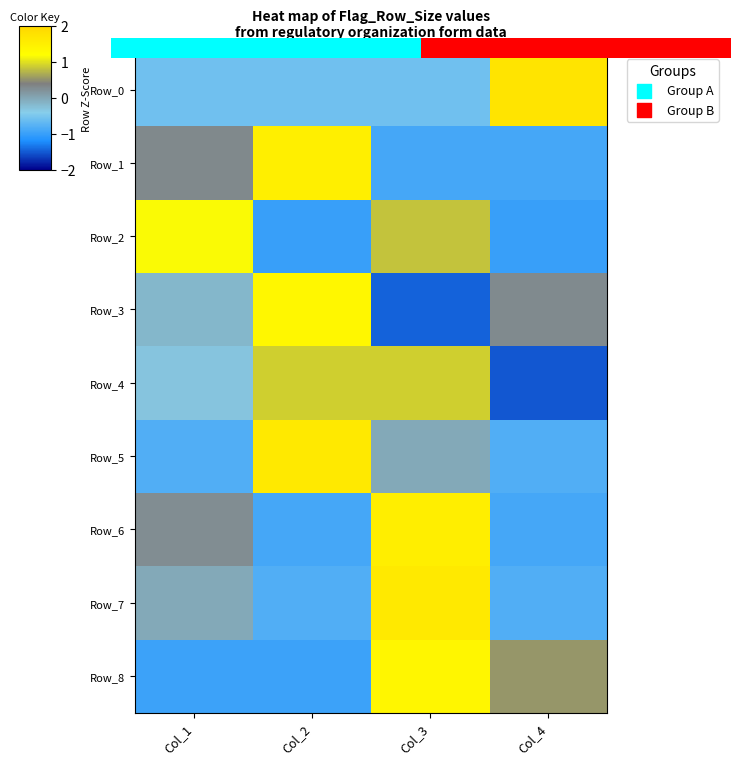

Which label corresponds to the largest value in the chart?

Col_4